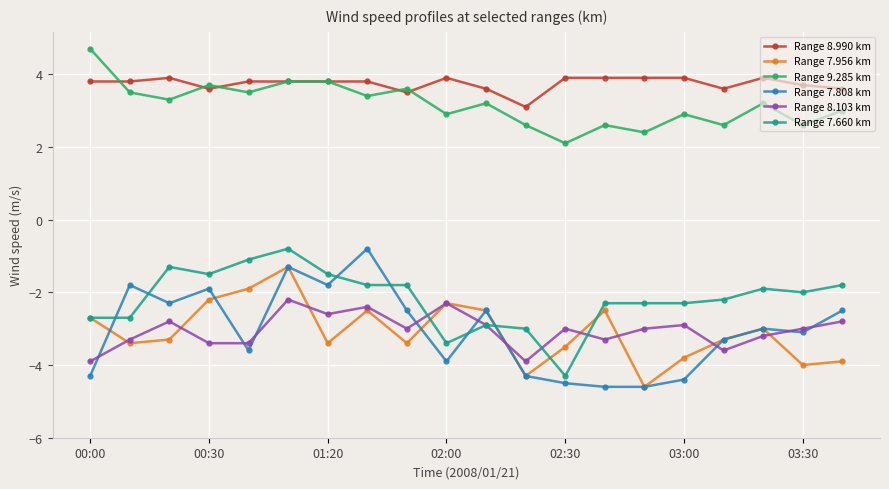

Which series has the largest total across all categories?

Range 8.990 km